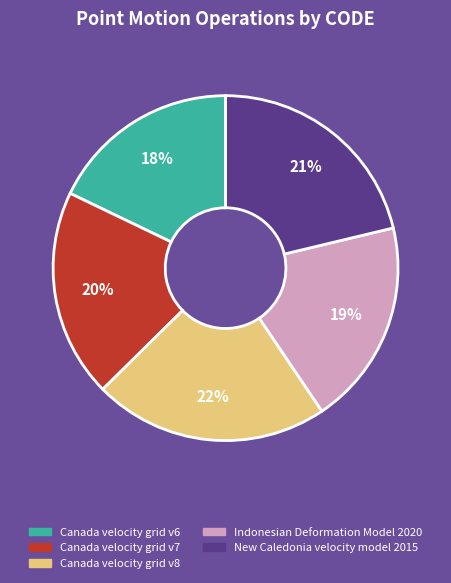

Is the sum of Canada velocity grid v8 and New Caledonia velocity model 2015 greater than half?

No